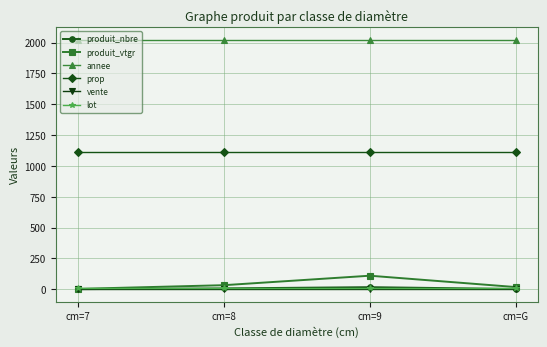

True or false: annee and produit_vtgr intersect in this chart.

False